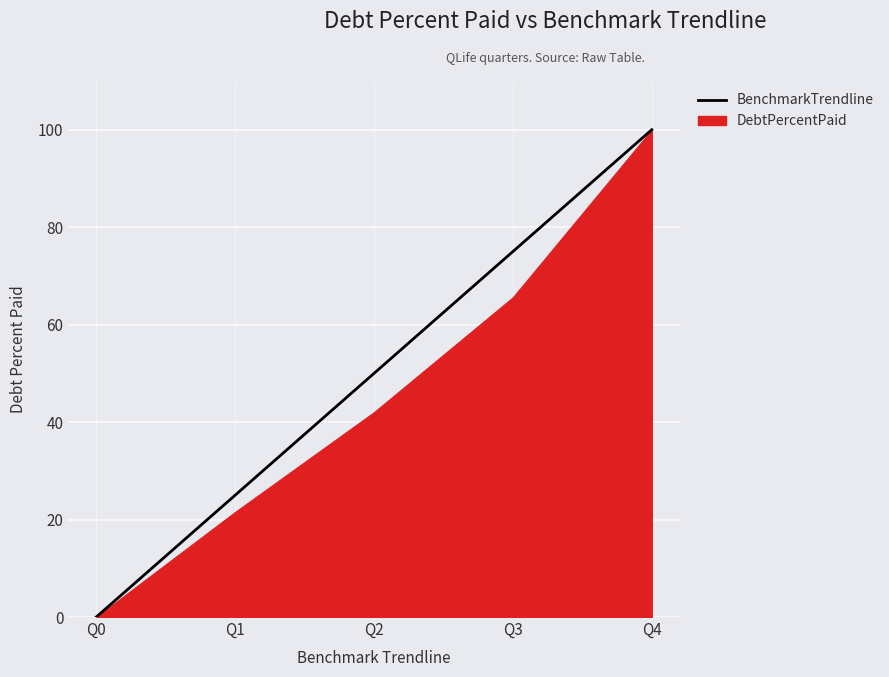

How many data points are less than 50?

2